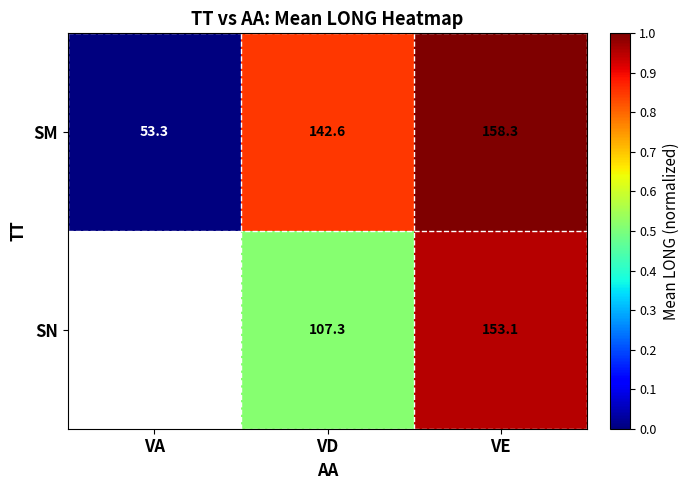

The value of SN at VE is 256.7. True or false?

False